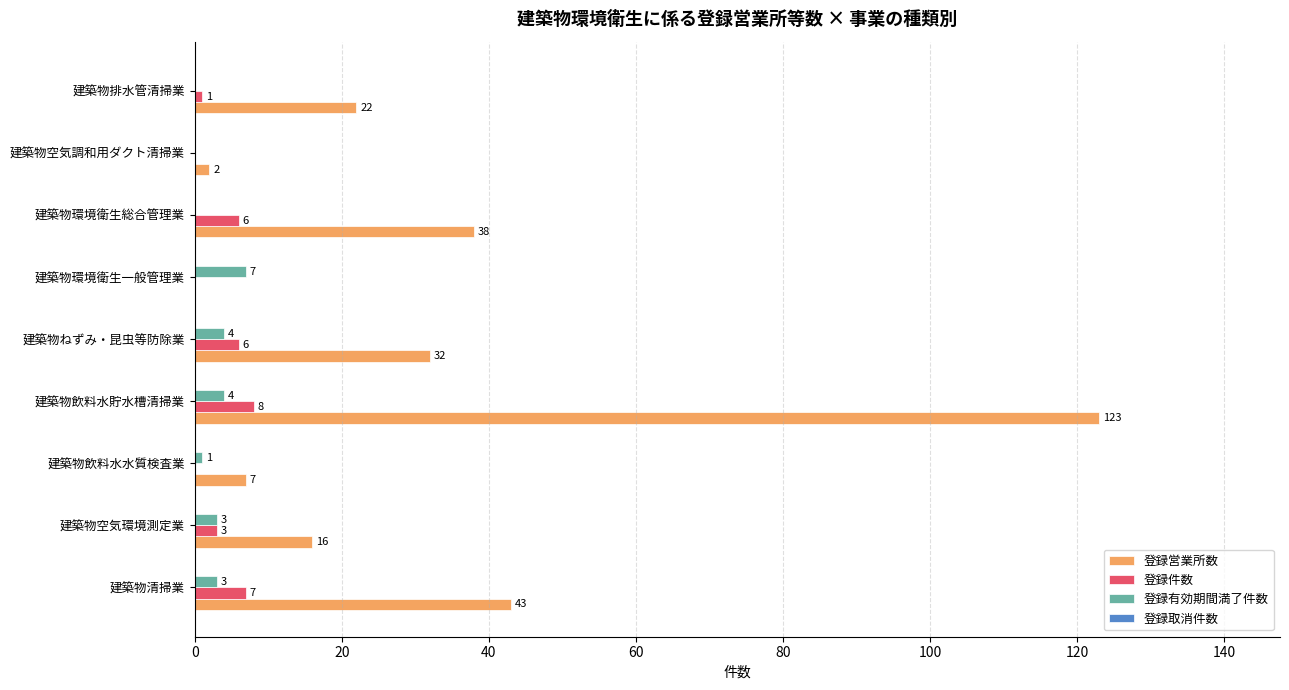

Which series changed the most between 建築物清掃業 and 建築物環境衛生一般管理業?

登録営業所数